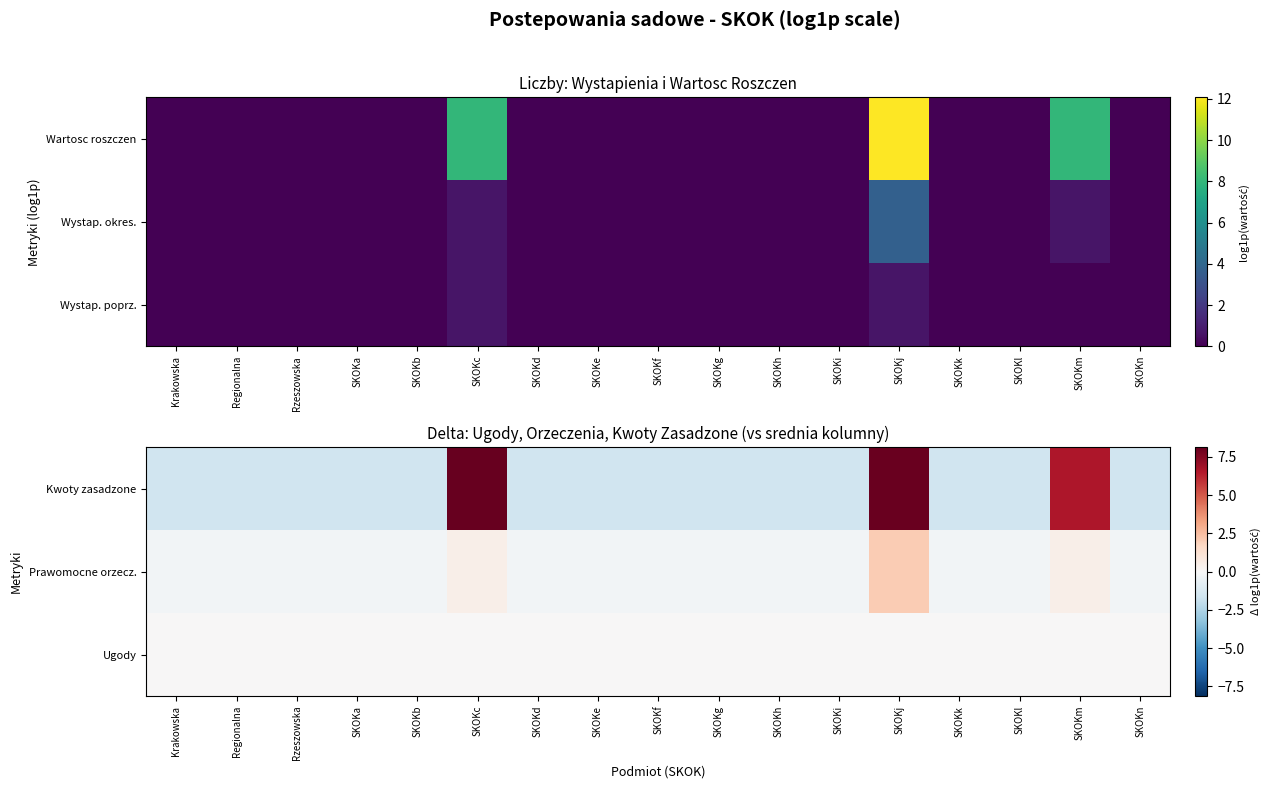

List the labels in order of Prawomocne orzecz. value, smallest first.

Krakowska, Regionalna, Rzeszowska, SKOKa, SKOKb, SKOKd, SKOKe, SKOKf, SKOKg, SKOKh, SKOKi, SKOKk, SKOKl, SKOKn, SKOKc, SKOKm, SKOKj